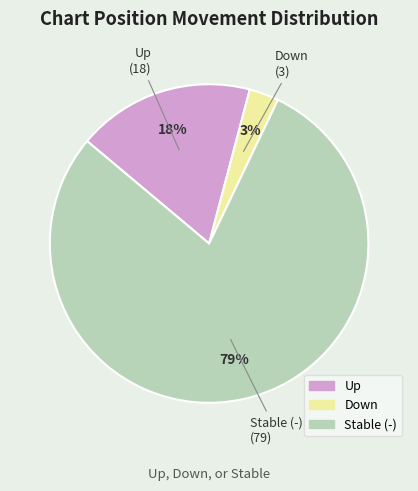

Does any single category account for the majority?

Yes